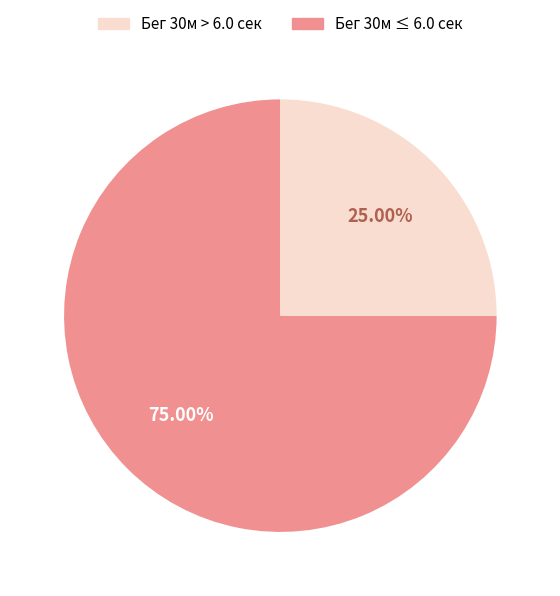

Does any single category account for the majority?

Yes